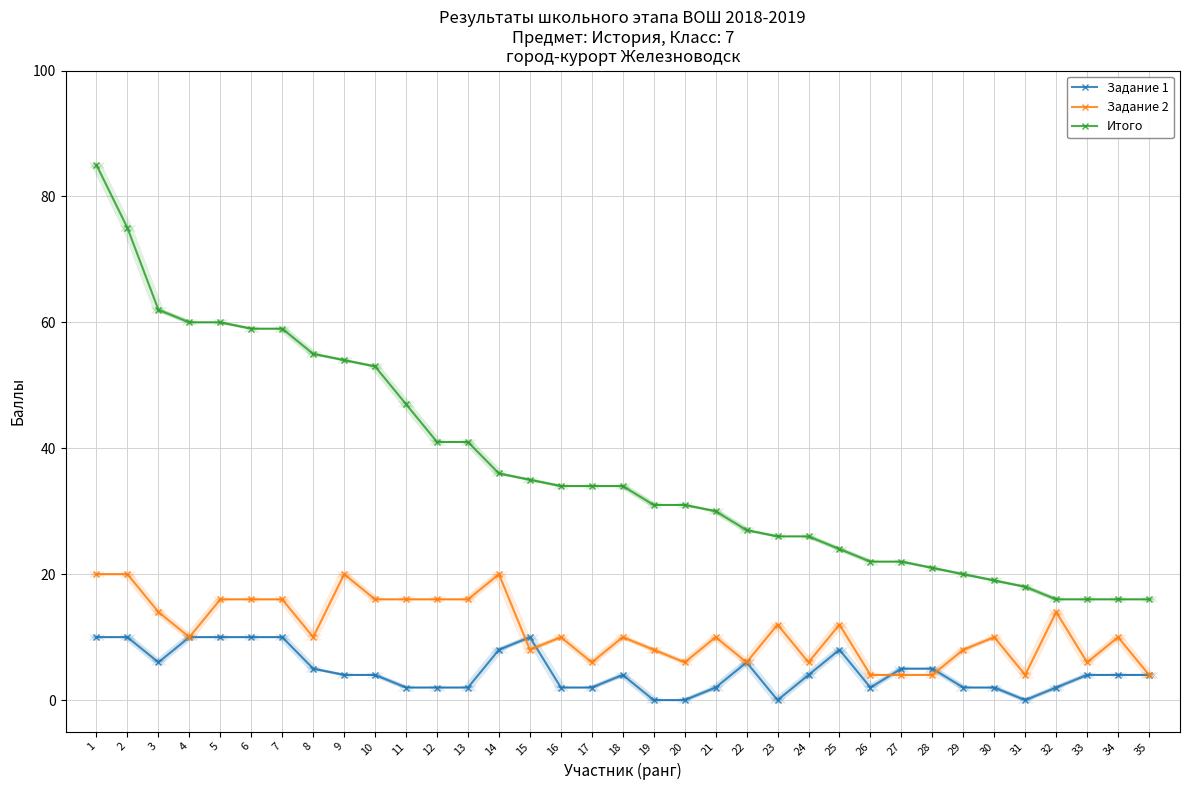

Reading right to left, list all the values displayed in this chart.

Задание 1: 4	4	4	2	0	2	2	5	5	2	8	4	0	6	2	0	0	4	2	2	10	8	2	2	2	4	4	5	10	10	10	10	6	10	10
Задание 2: 4	10	6	14	4	10	8	4	4	4	12	6	12	6	10	6	8	10	6	10	8	20	16	16	16	16	20	10	16	16	16	10	14	20	20
Итого: 16	16	16	16	18	19	20	21	22	22	24	26	26	27	30	31	31	34	34	34	35	36	41	41	47	53	54	55	59	59	60	60	62	75	85